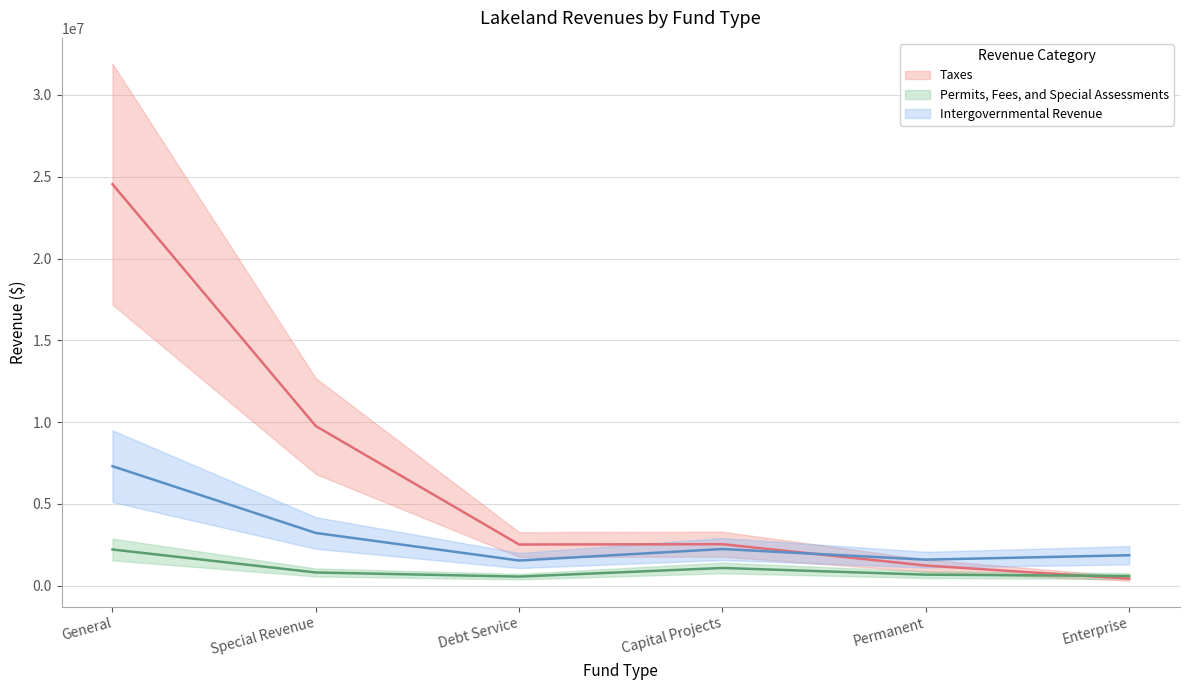

Which series has the largest total across all categories?

Taxes